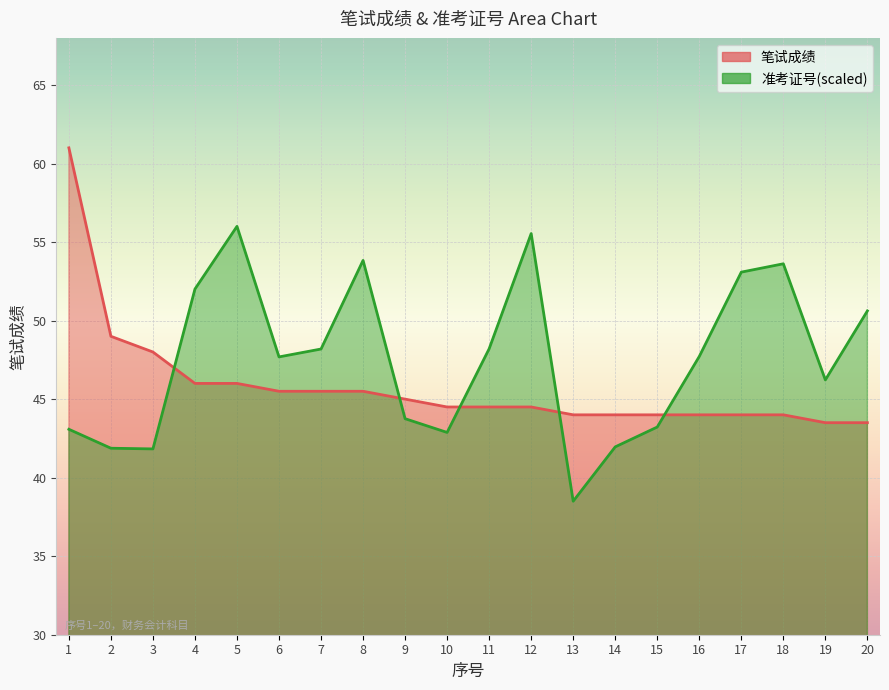

True or false: 准考证号(万) has more than 2 interior local peaks.

True